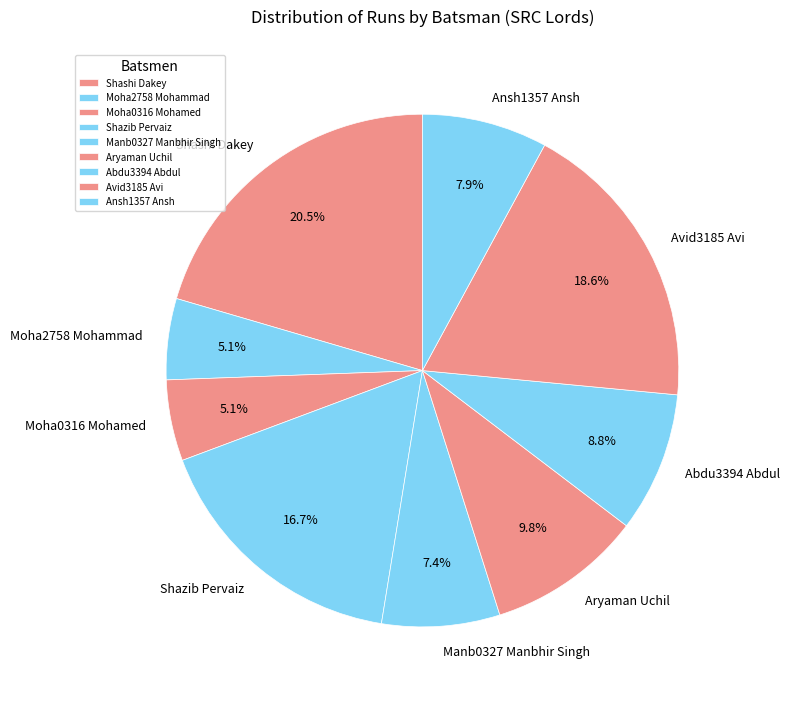

How many slices are in this pie chart?

9